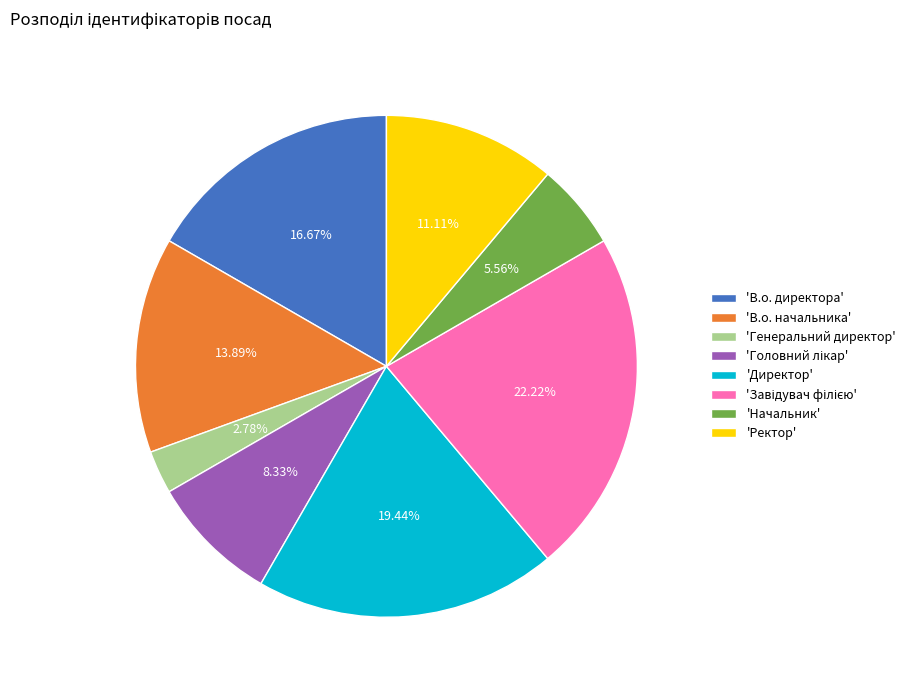

Do 'Начальник' and 'Директор' together represent more than half of the pie?

No